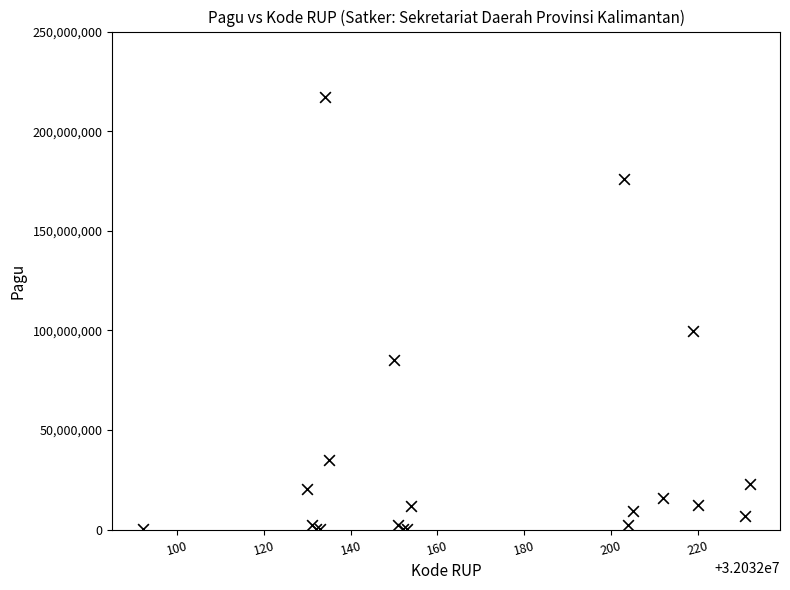

What Y value in the scatter plot is closest to 108800000?

99958000